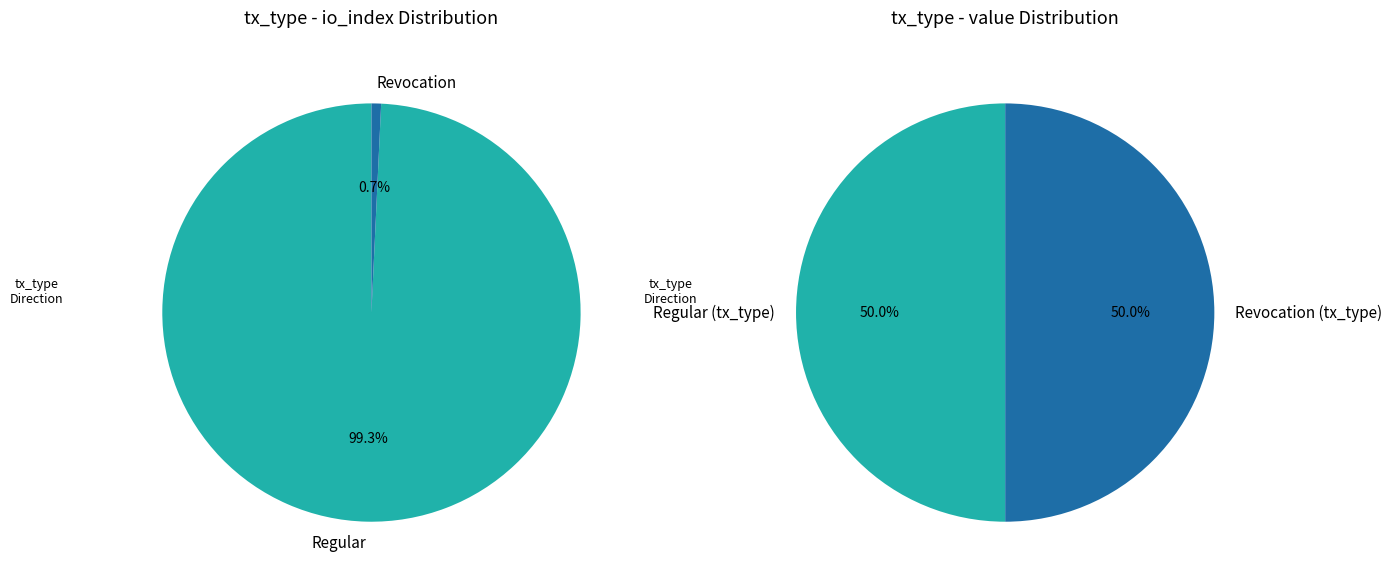

What is the total percentage of Regular and Revocation?

100.0%